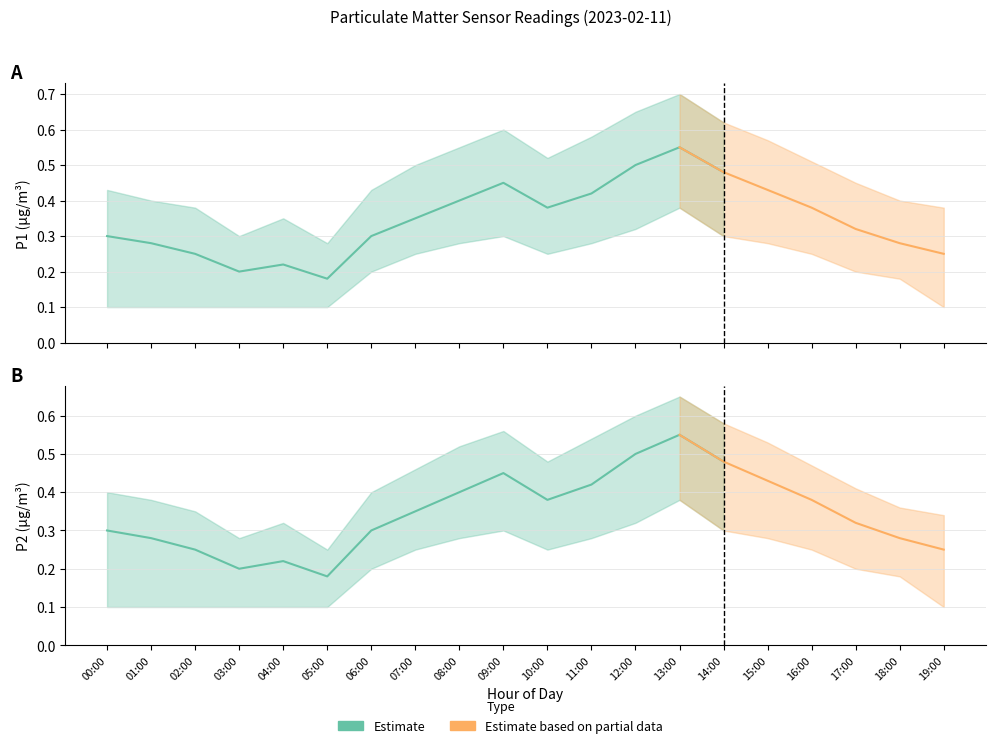

What is the spread (max minus min) of values at 02:00?

0.3